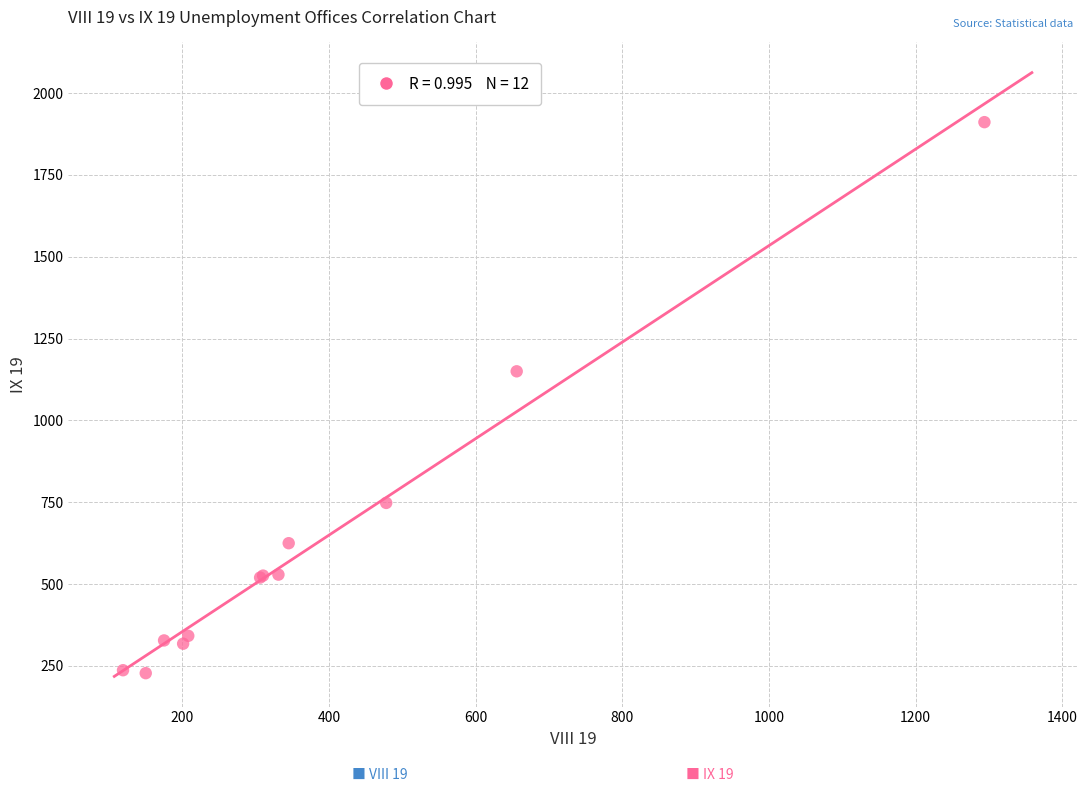

What Y value in the scatter plot is closest to 1069?

1150